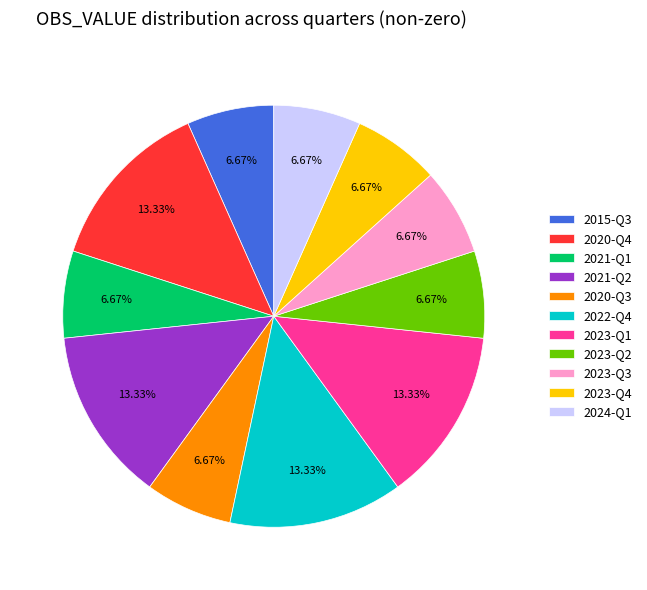

Combined, do 2015-Q3 and 2023-Q4 account for over 50%?

No